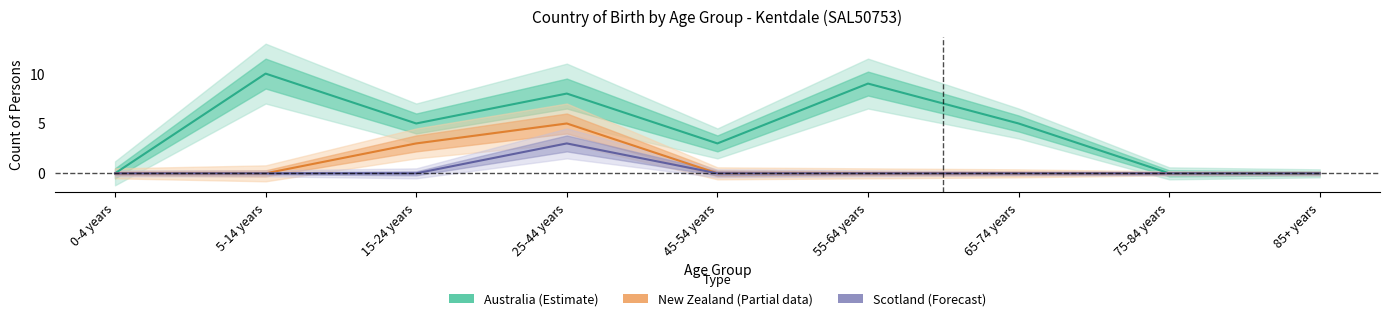

Count the New Zealand (Partial) values in the range 0 to 1.

7